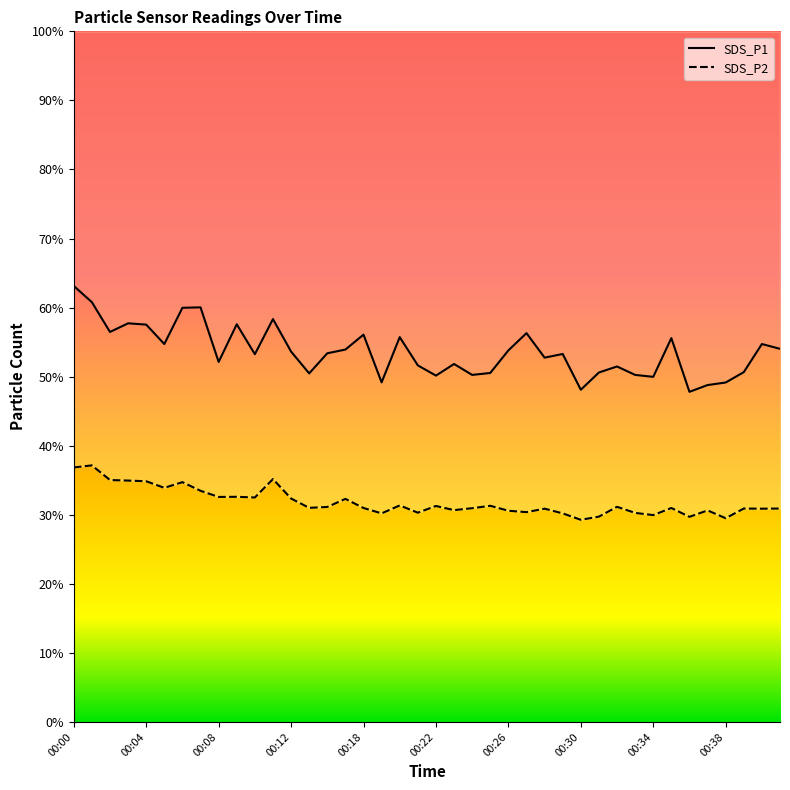

How many interior local peaks does the SDS_P1 series have?

12